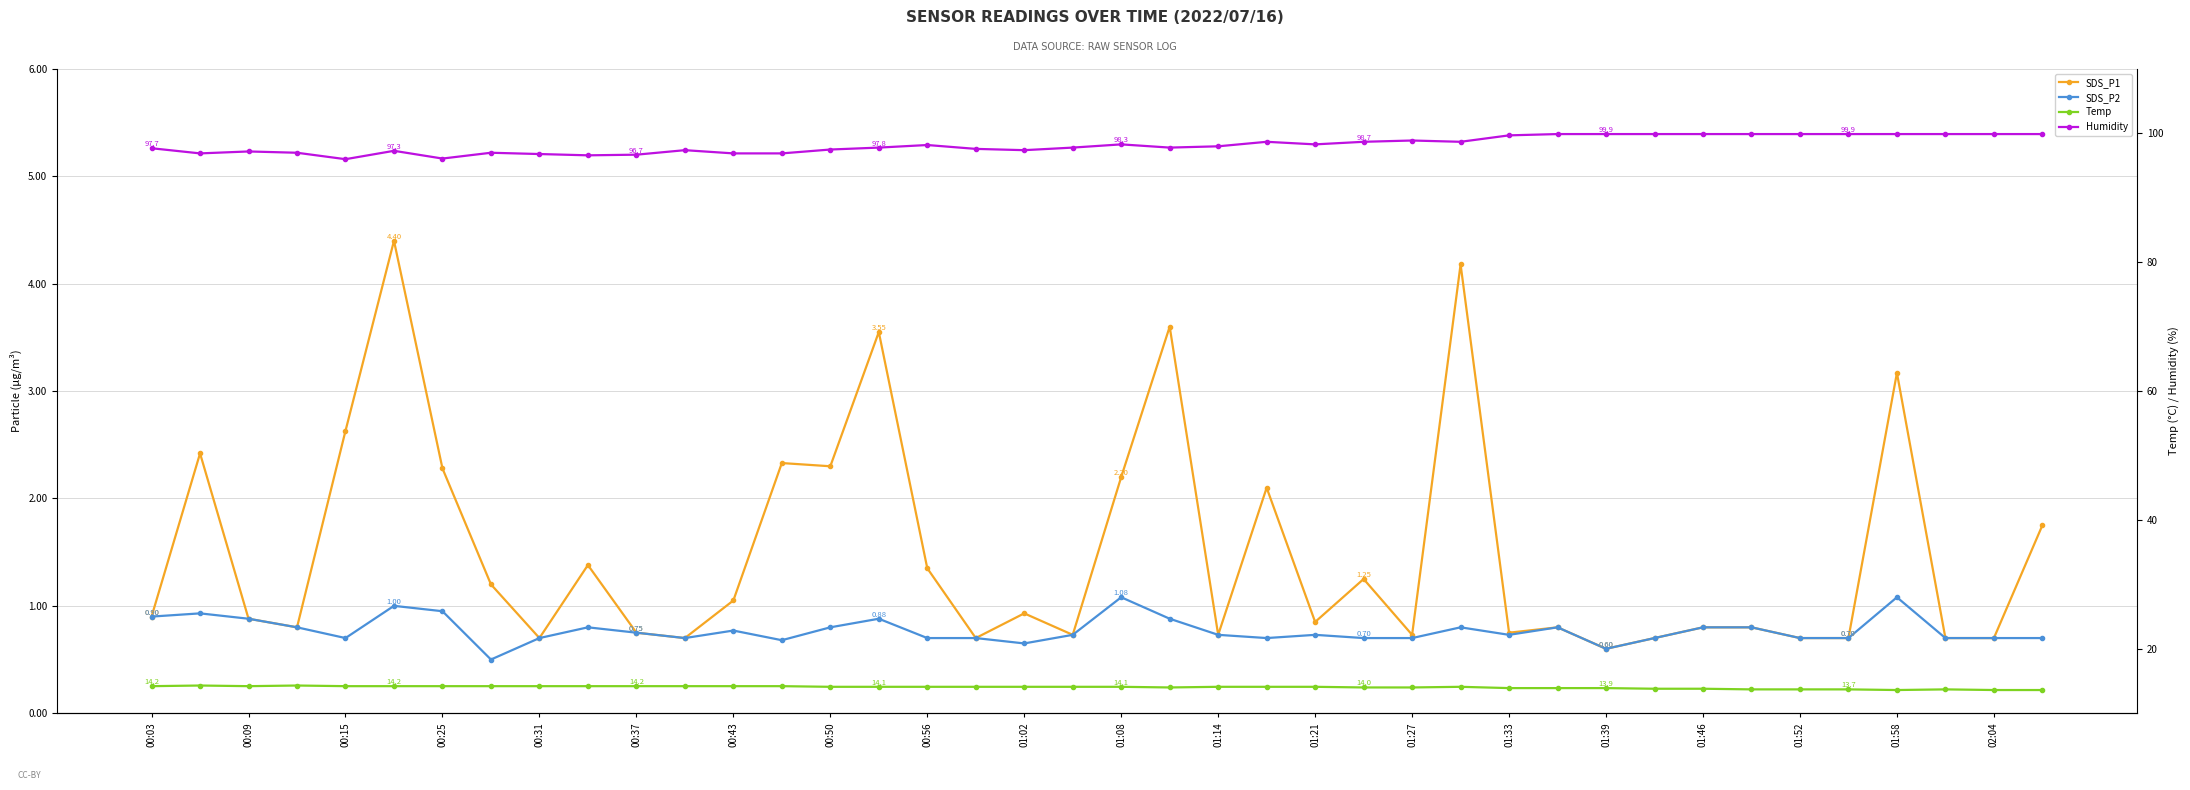

The value of Humidity at 01:58 is 153.5. True or false?

False